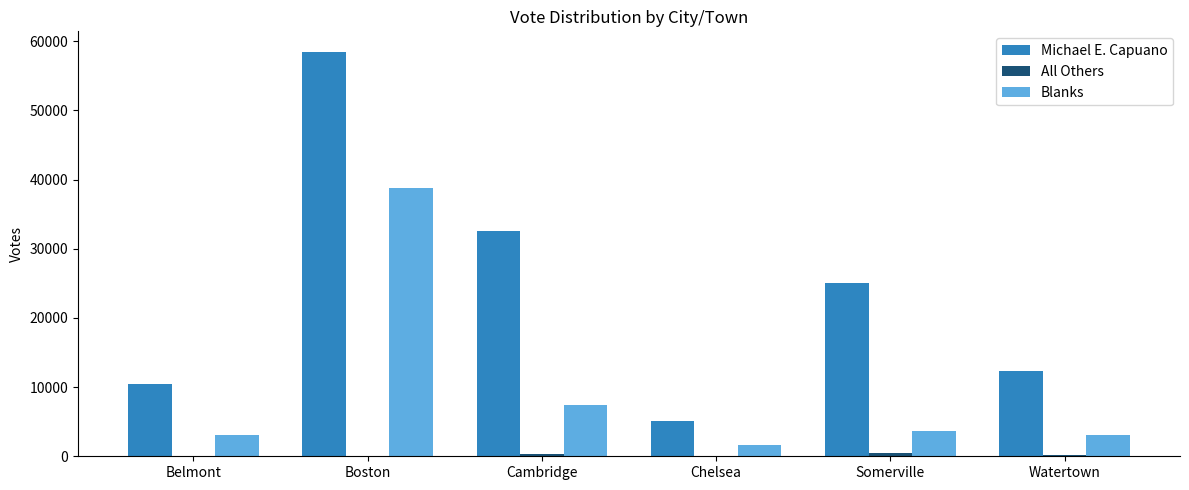

The value of Blanks at Belmont is 5364. True or false?

False